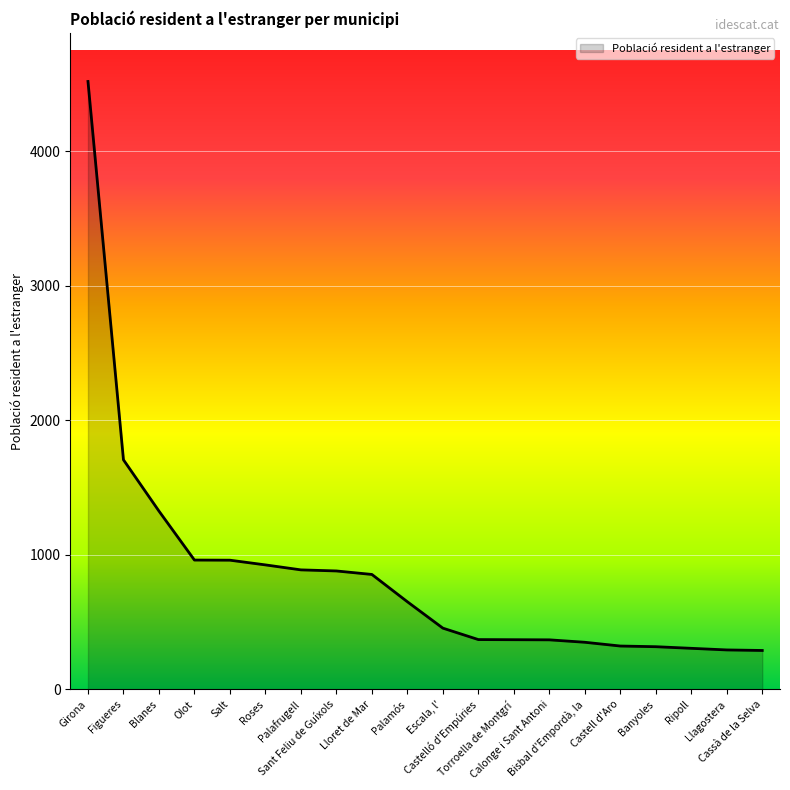

True or false: the data shows 464 at Cassà de la Selva.

False